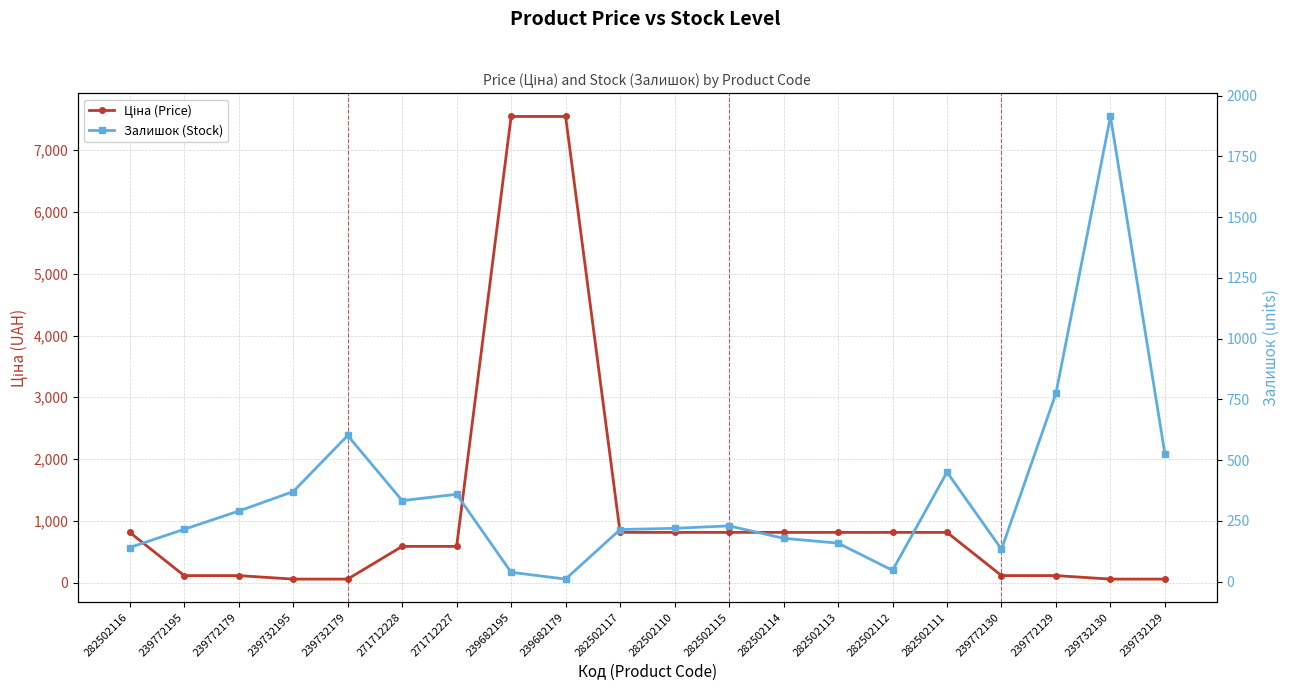

How many intersections are there between Ціна (Price) and Залишок (Stock)?

3